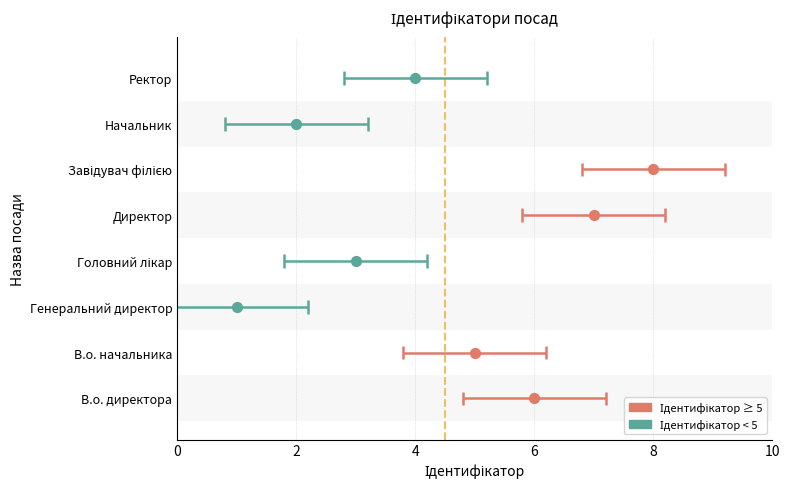

What is the ratio of the value at Головний лікар to the value at В.о. начальника?

0.6